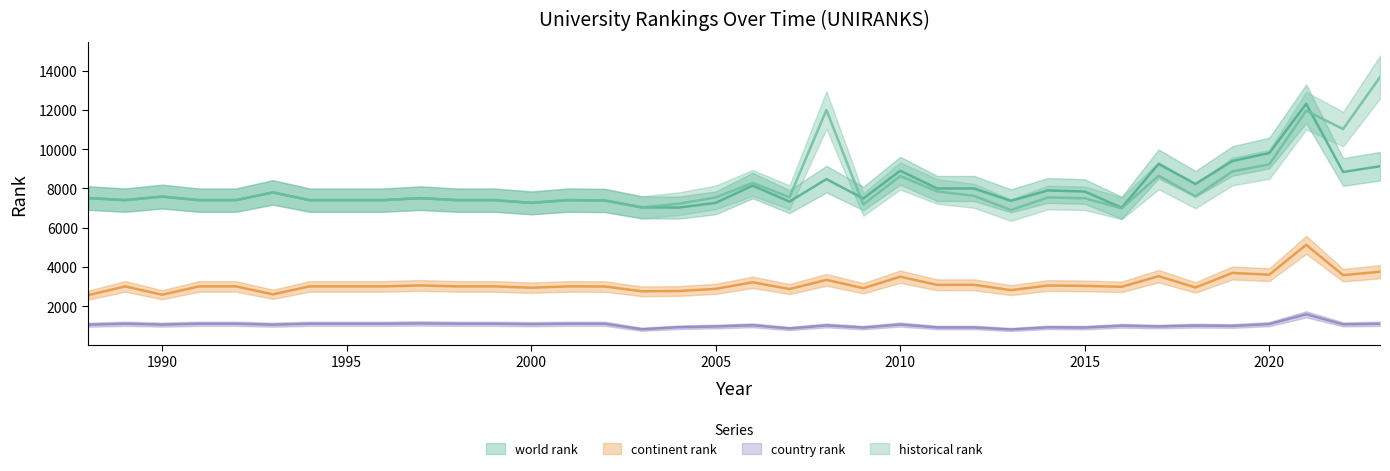

List the labels in order of historical rank value, largest first.

2023, 2008, 2021, 2022, 2020, 2019, 2017, 2010, 2006, 2011, 1993, 2012, 2018, 1990, 2007, 2005, 2014, 1988, 1997, 2015, 1989, 1991, 1992, 1994, 1995, 1996, 1998, 1999, 2001, 2002, 2000, 2004, 2009, 2003, 2016, 2013